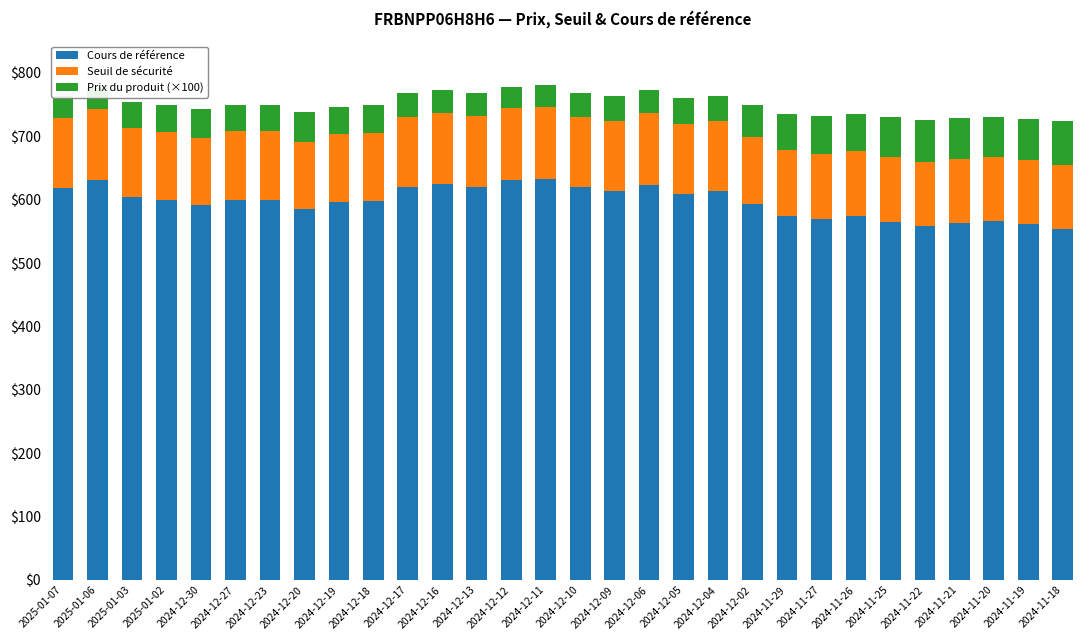

What is the difference between the maximum and minimum values in the Prix du produit (×100) series?

38.0